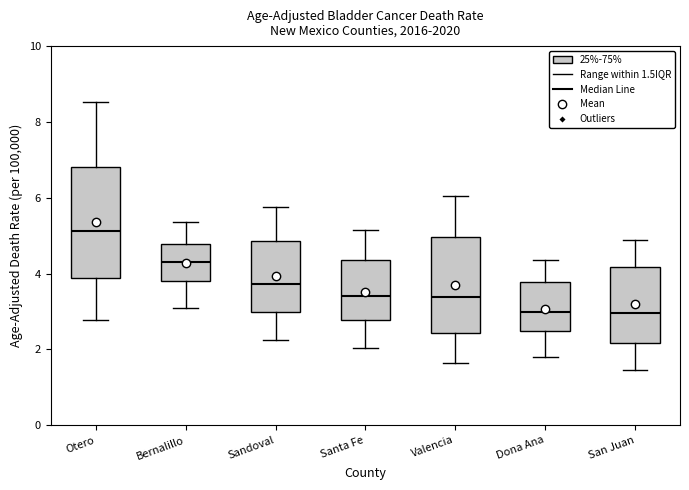

Which box has the highest median line?

Otero